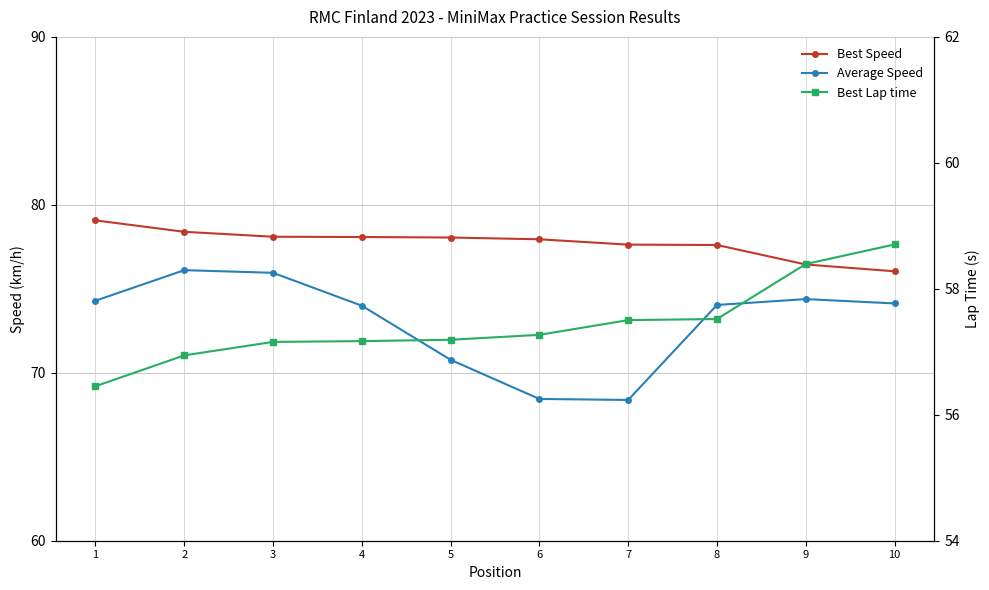

True or false: Best Speed has a value of 76.4 at 9.

True